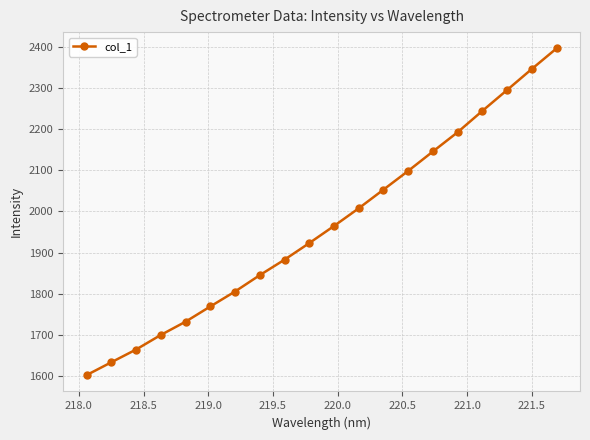

What is the difference between the second highest and second lowest values?

712.0